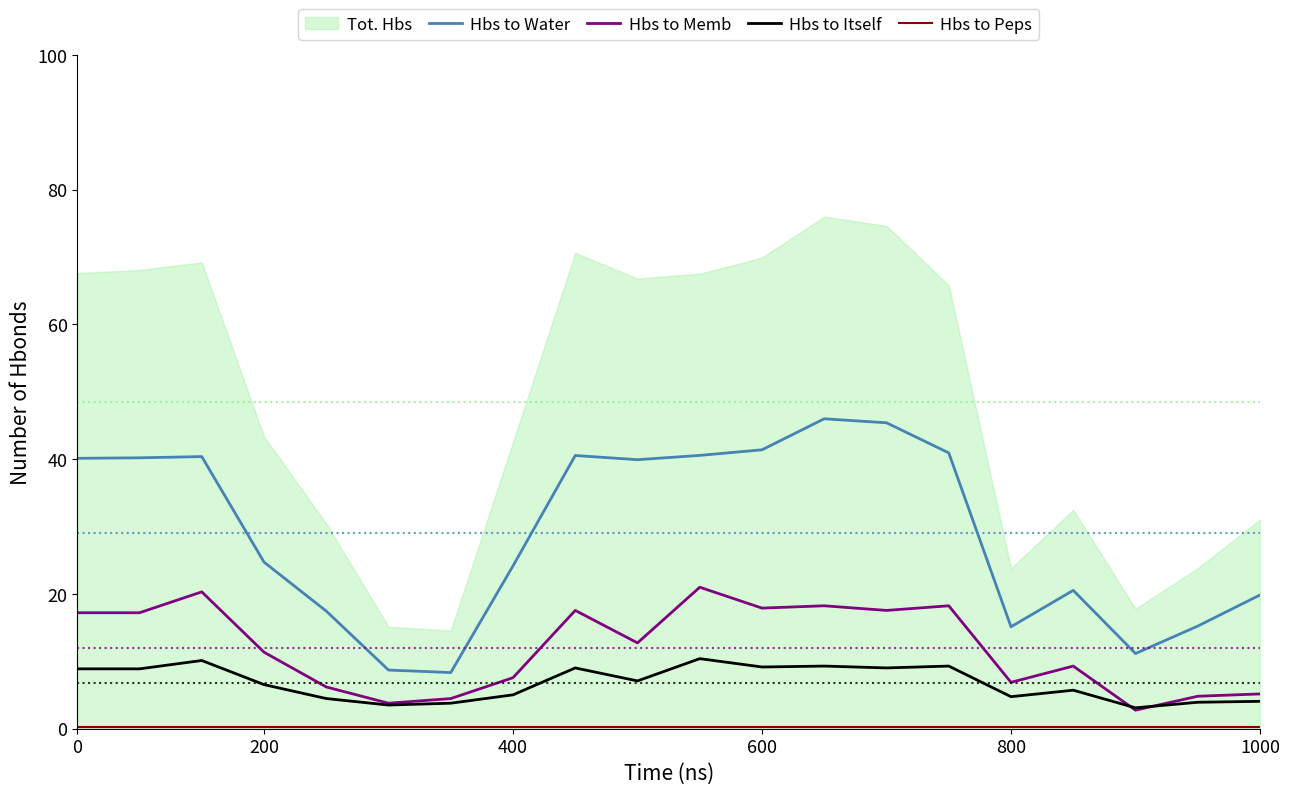

True or false: Hbs to Water and Hbs to Itself intersect in this chart.

False